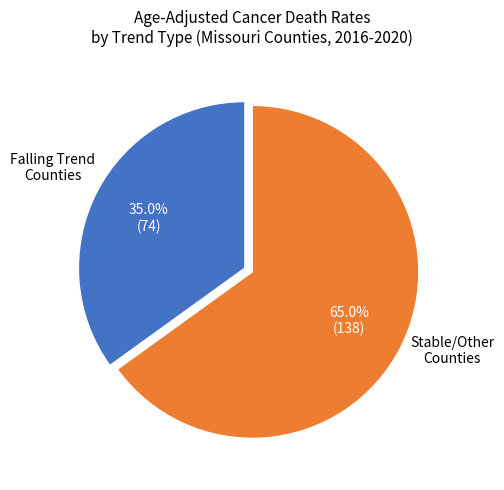

Is there any slice that represents more than half of the pie?

Yes